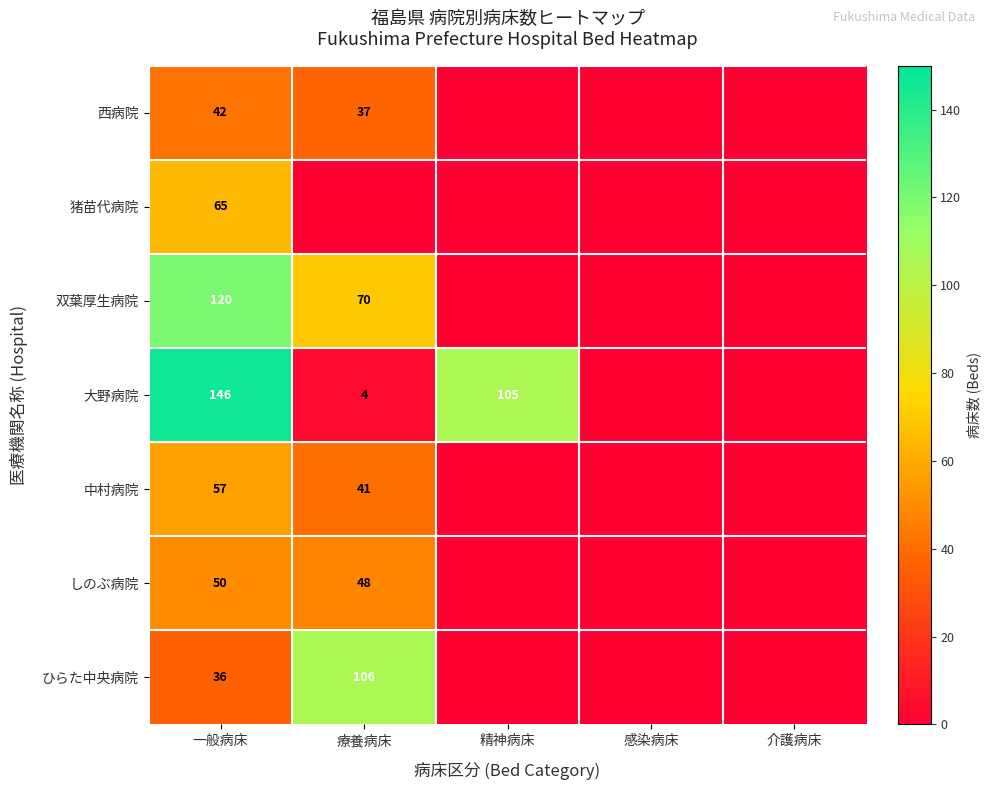

The value of 大野病院 at 一般病床 is 48. True or false?

False